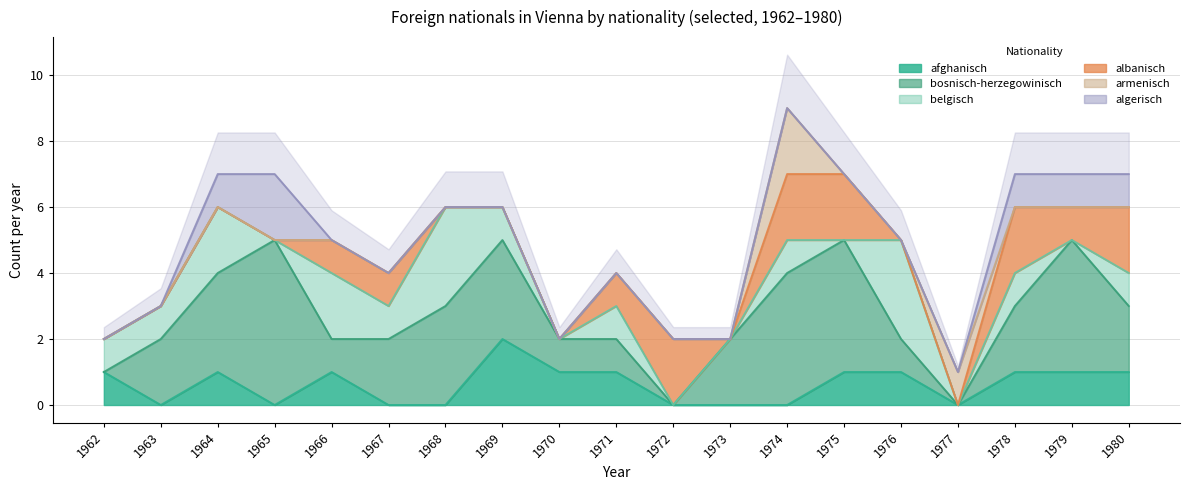

Which label corresponds to the largest value in the chart?

1965